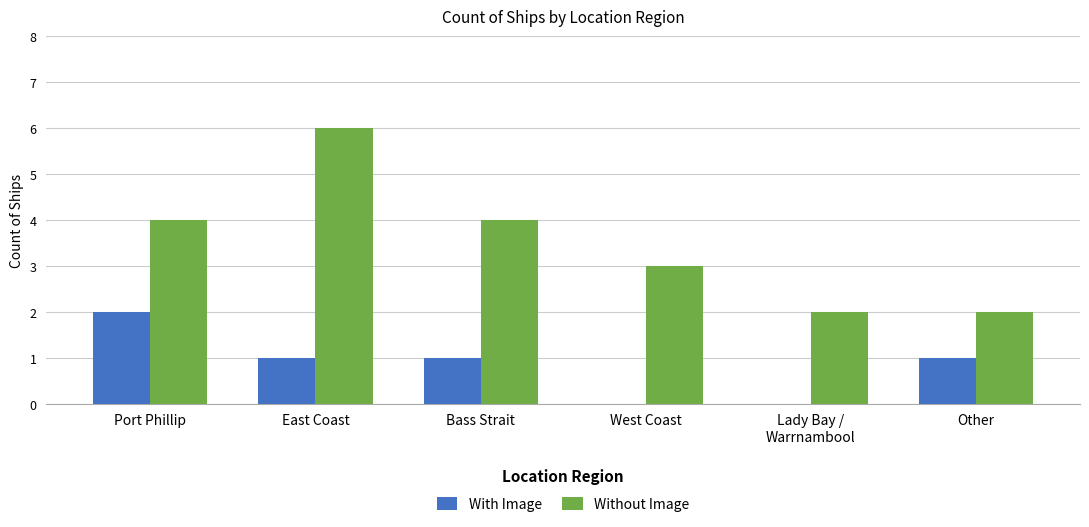

What is the sum of all With Image values?

5